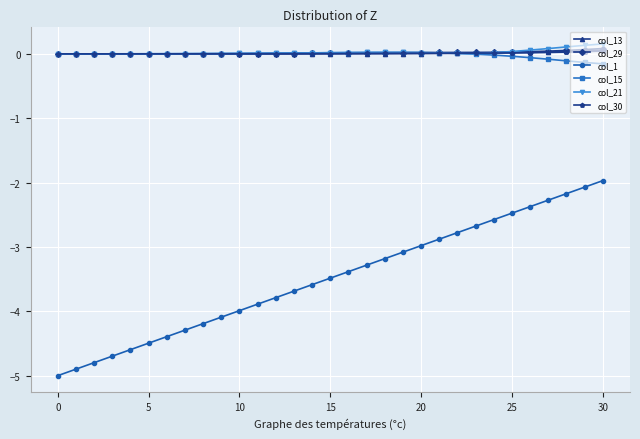

At how many categories does at least one series exceed -3?

31